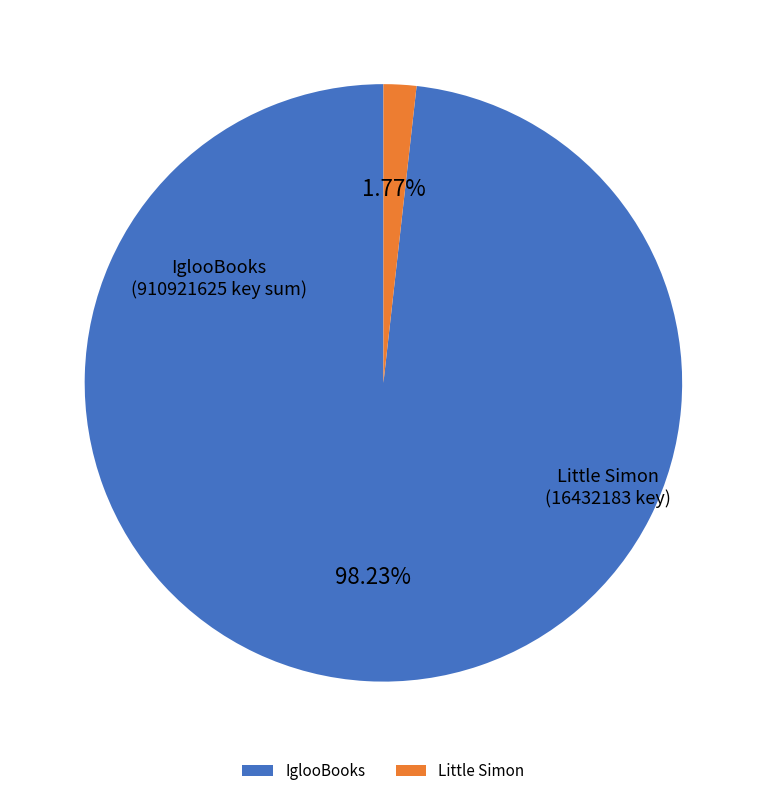

How many slices are in this pie chart?

2